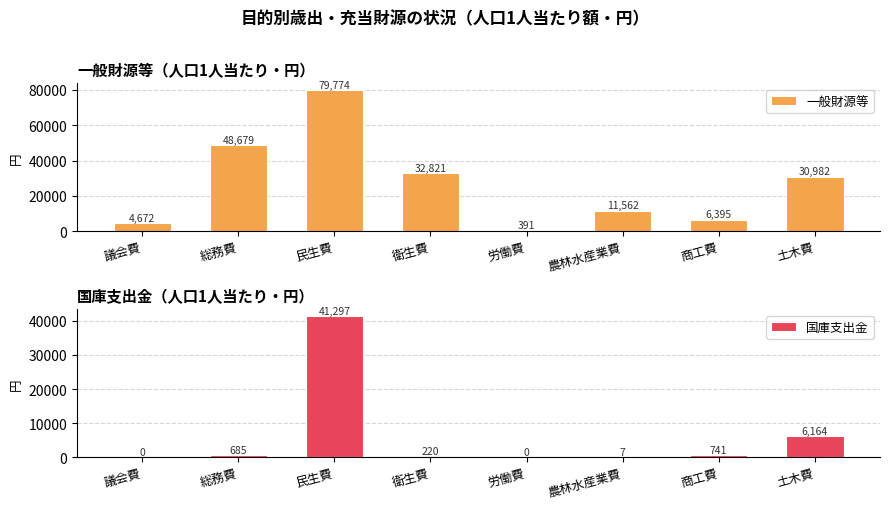

Is the value of 一般財源等 at 農林水産業費 greater than the value of 国庫支出金 at 総務費?

Yes